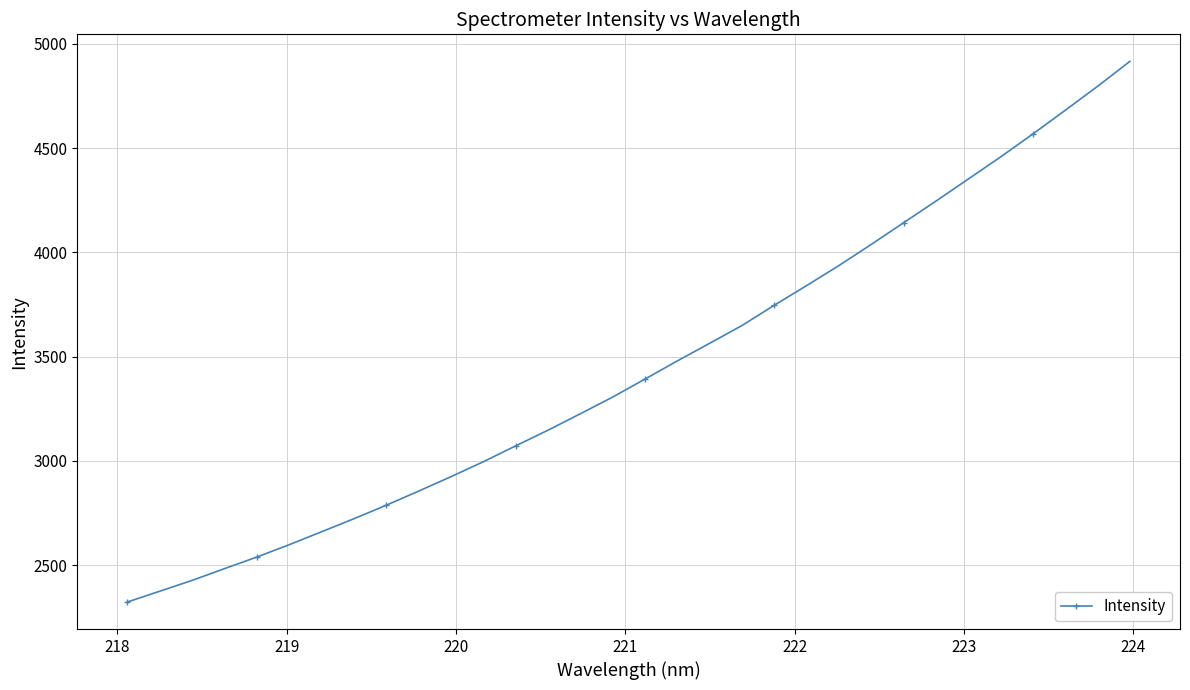

What is the sum of all values?

110271.7